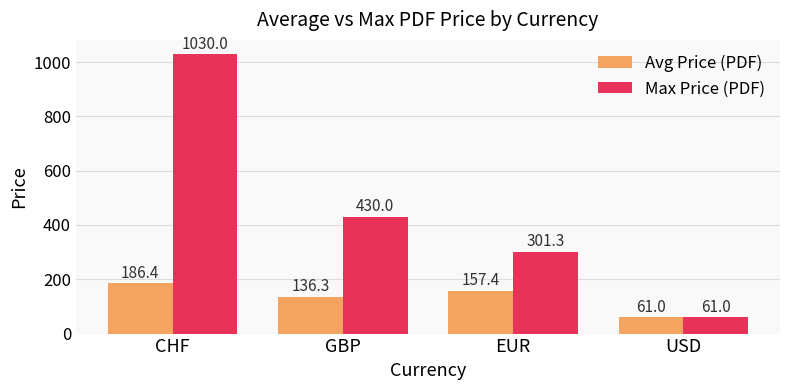

Is it true that Avg Price (PDF) equals 186.4 at CHF?

True